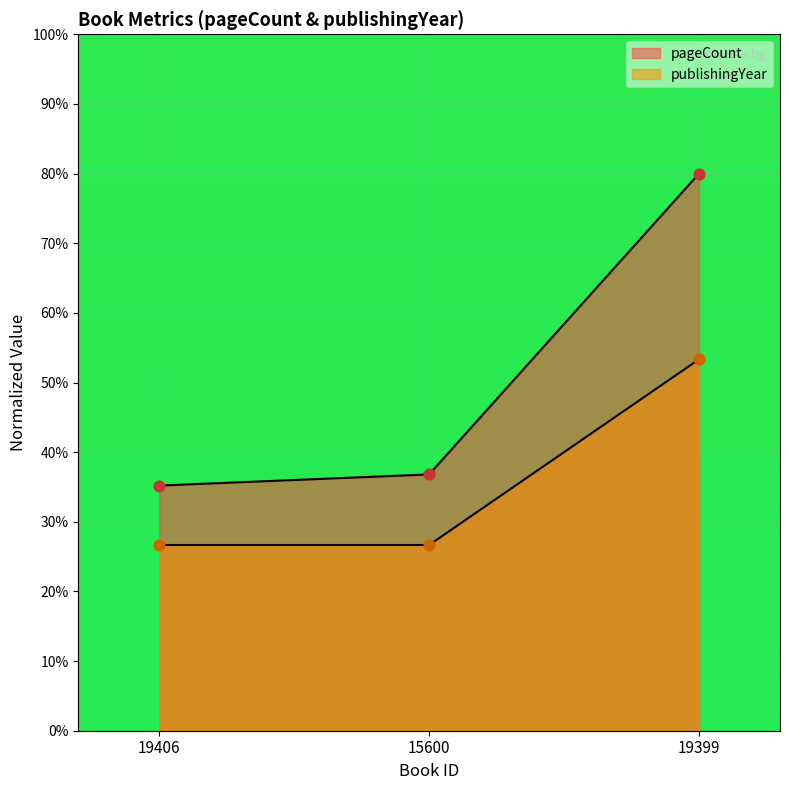

Which series has the largest total across all categories?

pageCount